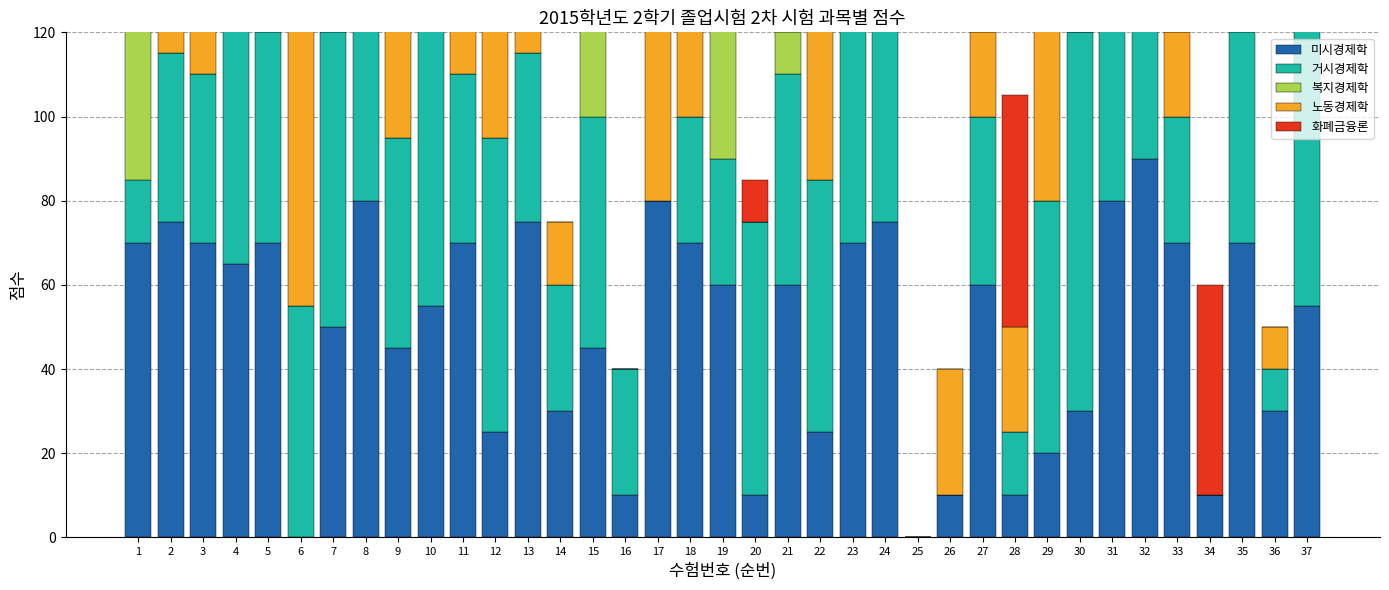

Reading left to right, list all the values displayed in this chart.

미시경제학: 70	75	70	65	70	0	50	80	45	55	70	25	75	30	45	10	80	70	60	10	60	25	70	75	0	10	60	10	20	30	80	90	70	10	70	30	55
거시경제학: 15	40	40	80	50	55	70	70	50	85	40	70	40	30	55	30	0	30	30	65	50	60	55	55	0	0	40	15	60	90	70	35	30	0	50	10	75
복지경제학: 65	0	0	80	55	0	10	70	0	0	0	0	0	0	25	0	0	0	35	0	10	0	0	0	0	0	0	0	0	0	30	0	0	0	50	0	0
노동경제학: 0	85	70	30	70	75	20	50	30	70	45	55	60	15	80	0	80	50	75	0	75	75	70	45	0	30	20	25	45	60	75	70	20	0	75	10	30
화폐금융론: 0	70	70	0	0	90	0	0	0	0	80	70	0	0	0	0	0	70	0	10	0	0	0	85	0	0	10	55	0	0	0	0	0	50	0	0	90